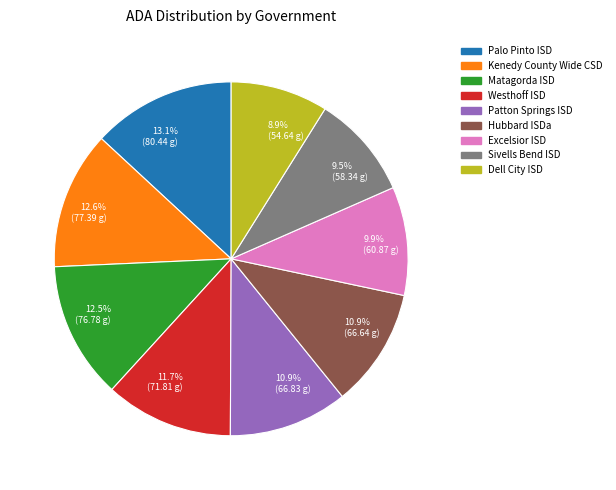

Do Excelsior ISD and Matagorda ISD together represent more than half of the pie?

No